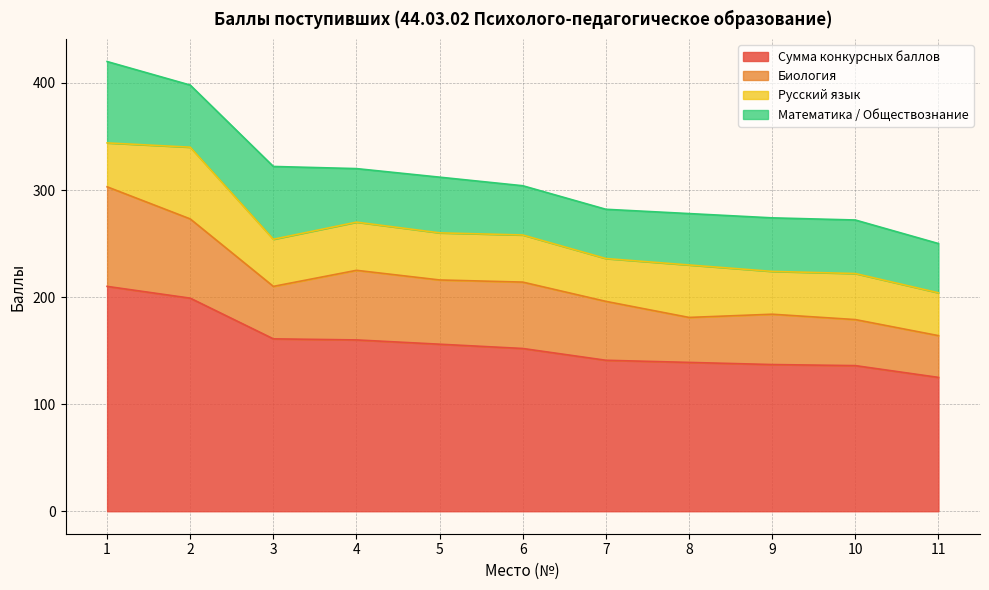

At 1, list the series in order from smallest to largest.

Русский язык, Математика / Обществознание, Биология, Сумма конкурсных баллов